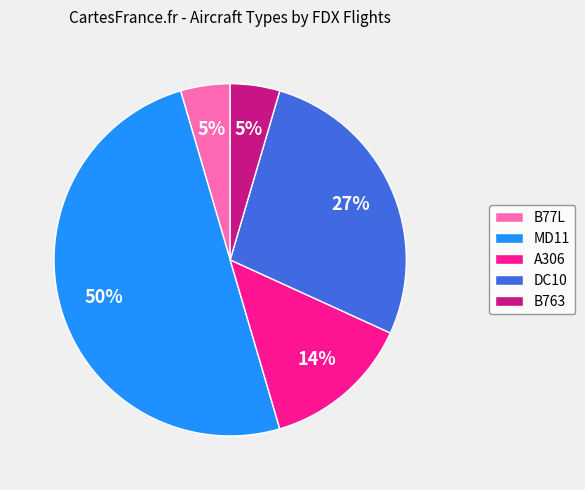

To the nearest percent, what portion does A306 represent?

14%